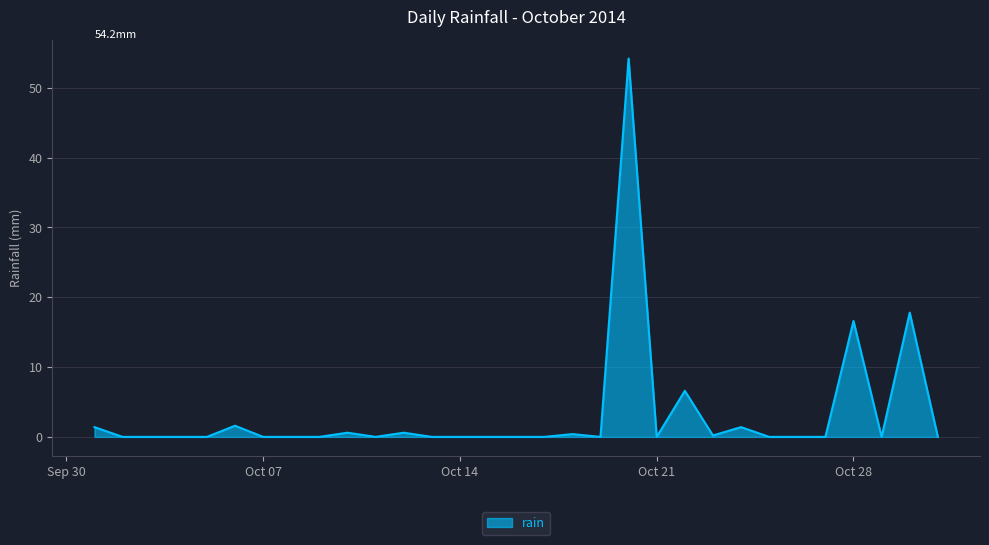

How many lines are shown in the chart?

1